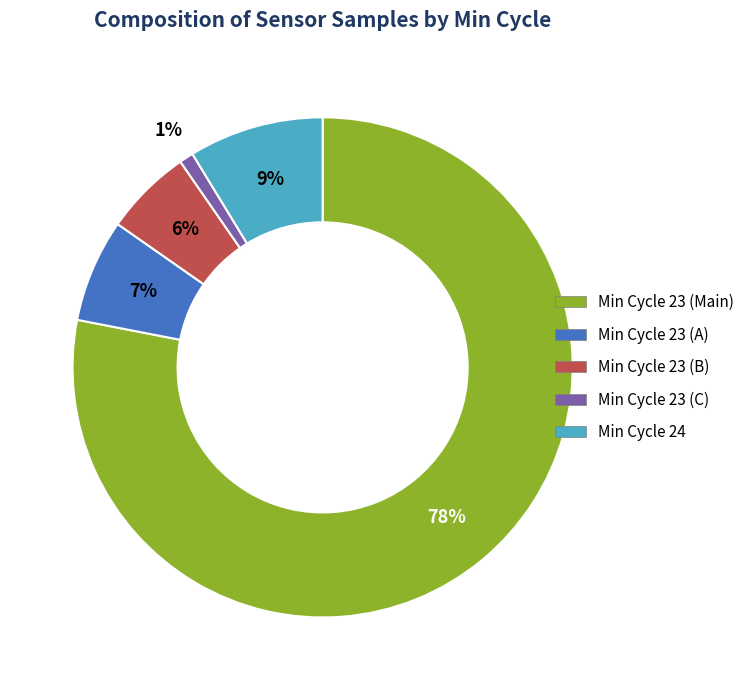

How many slices are in this pie chart?

5